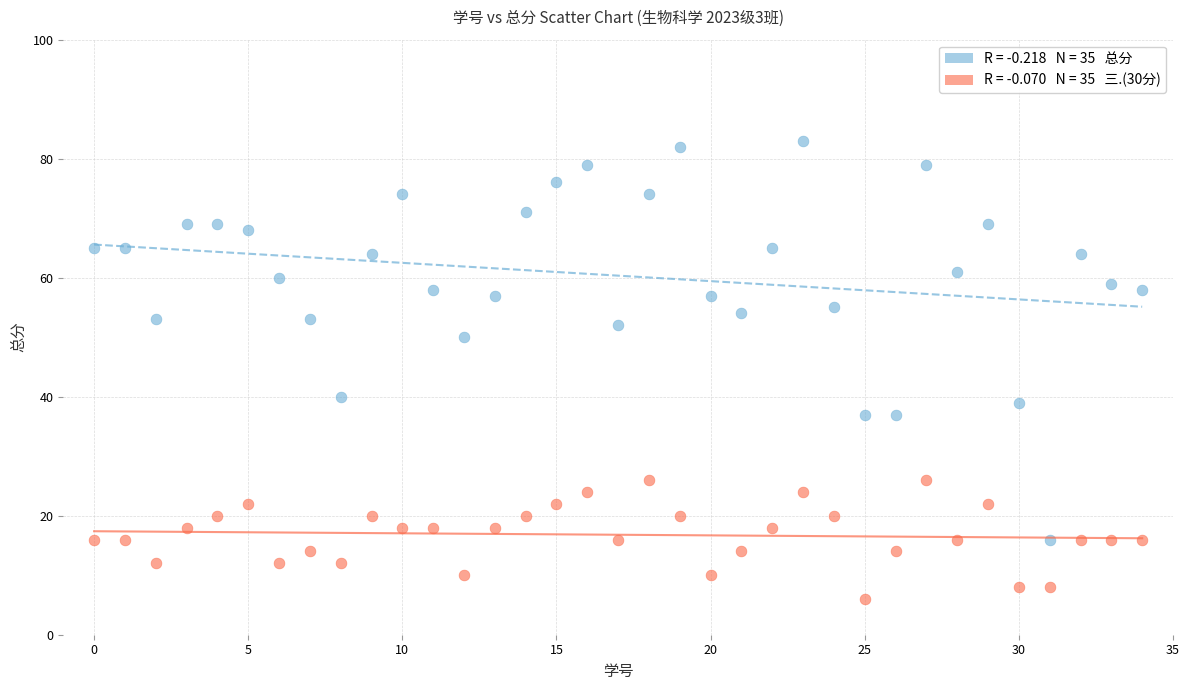

Across all series, what Y value is closest to 44?

40